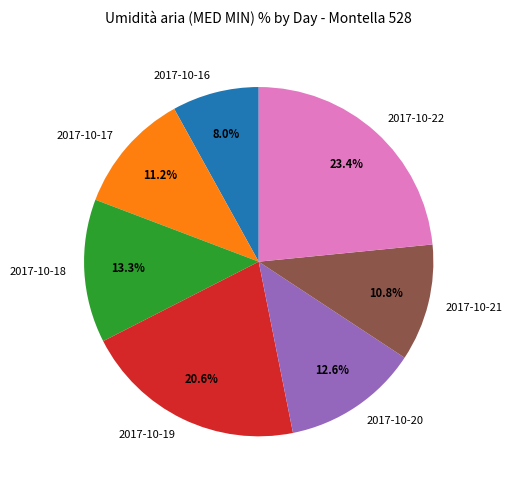

Is it true that 2017-10-16 is 8% of the pie?

True